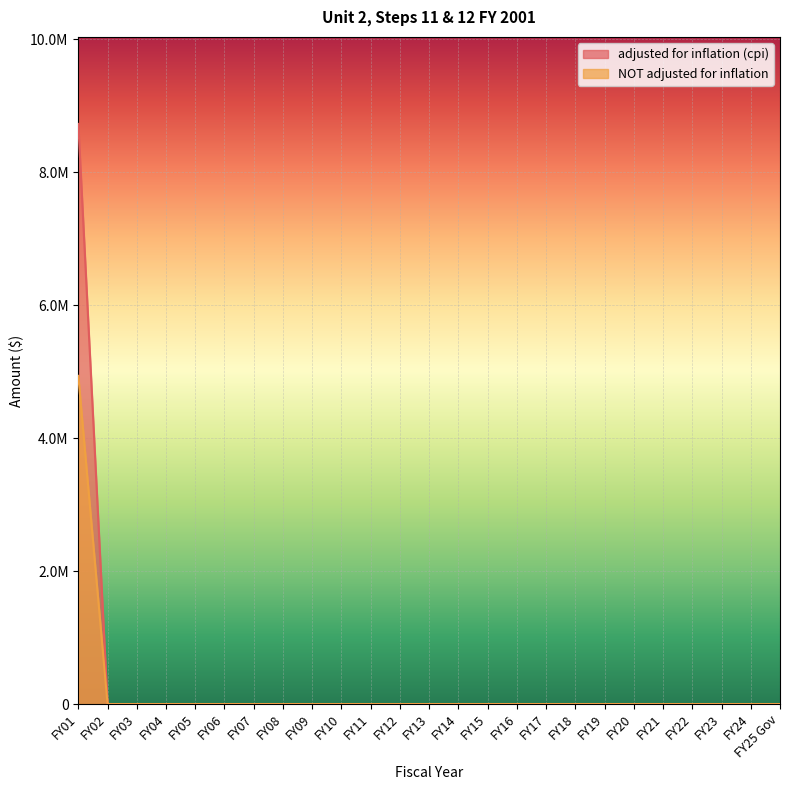

Which series has the largest range (max minus min)?

adjusted for inflation (cpi)